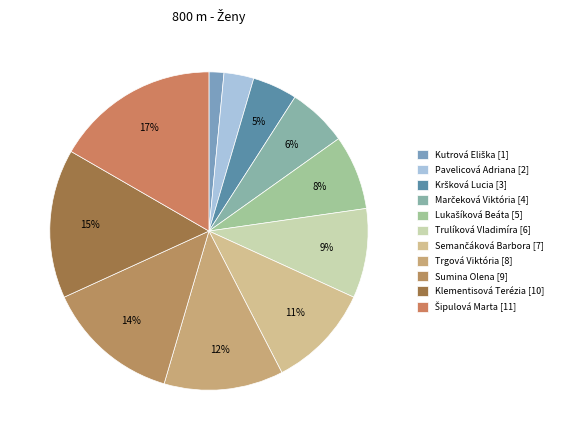

How many slices are in this pie chart?

11